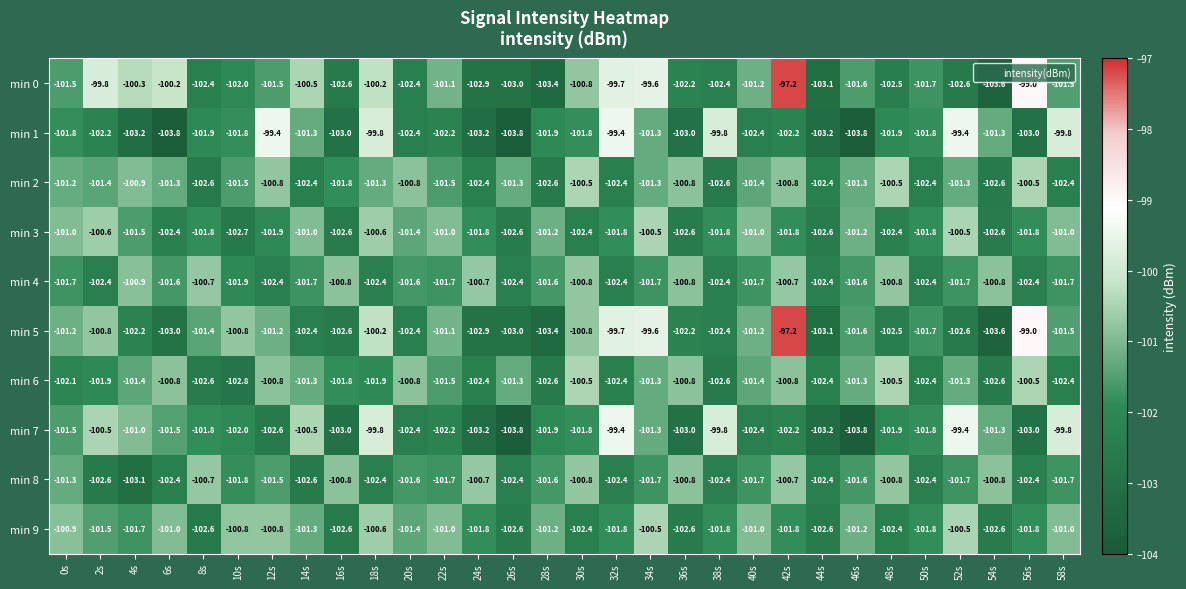

What is the spread (max minus min) of values at 44s?

0.8